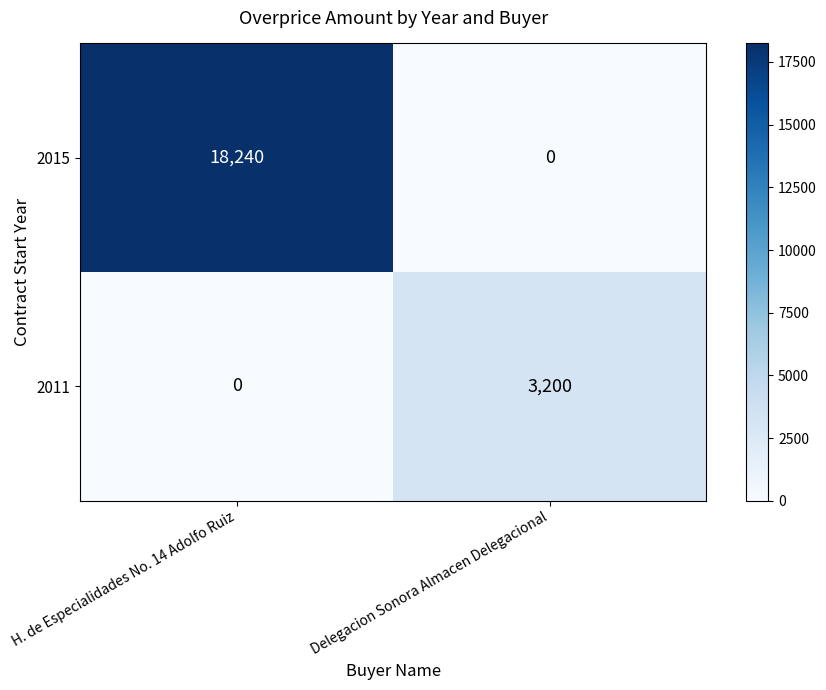

What is the spread (max minus min) of values at H. de Especialidades No. 14 Adolfo Ruiz?

18240